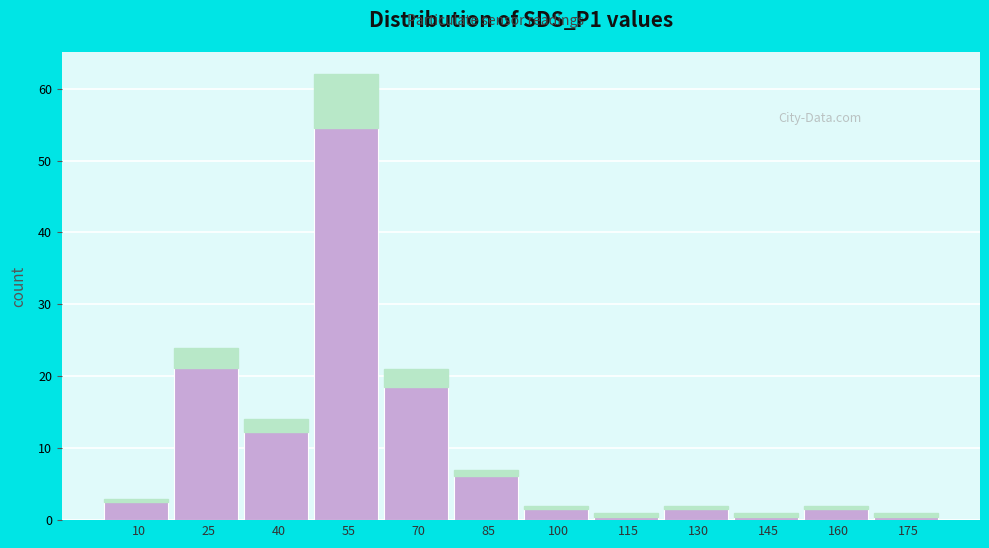

Reading right to left, what are all the values shown in this chart?

175=1	160=2	145=1	130=2	115=1	100=2	85=7	70=21	55=62	40=14	25=24	10=3